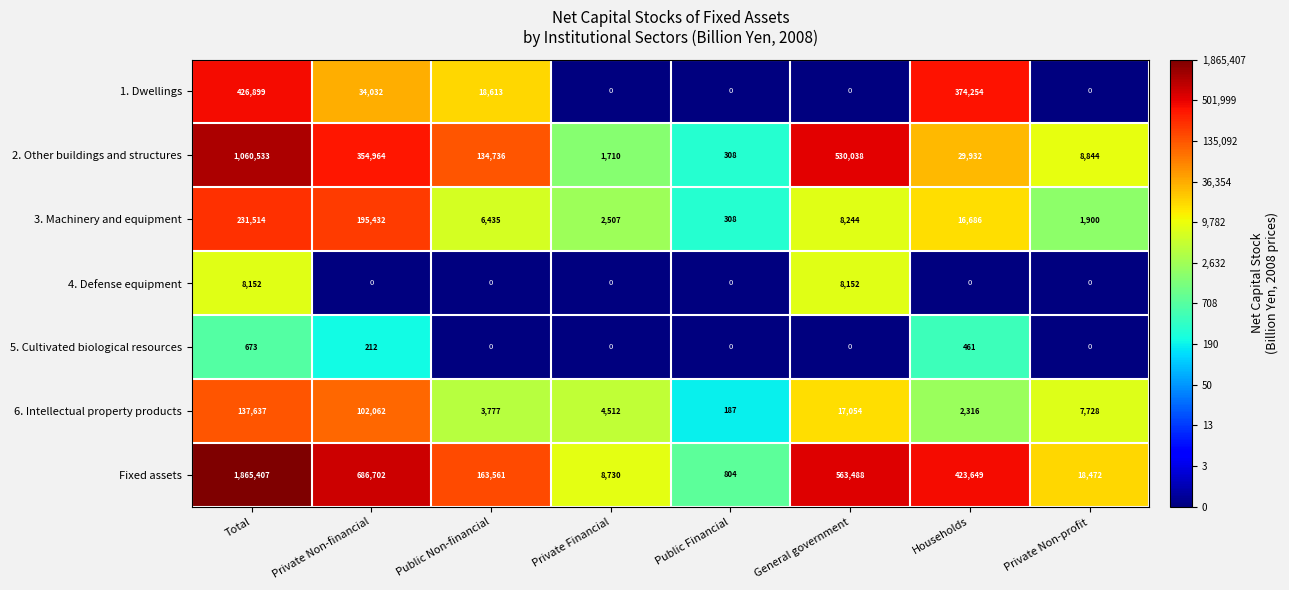

What is the difference between the maximum and minimum values in the 2. Other buildings and structures series?

1060225